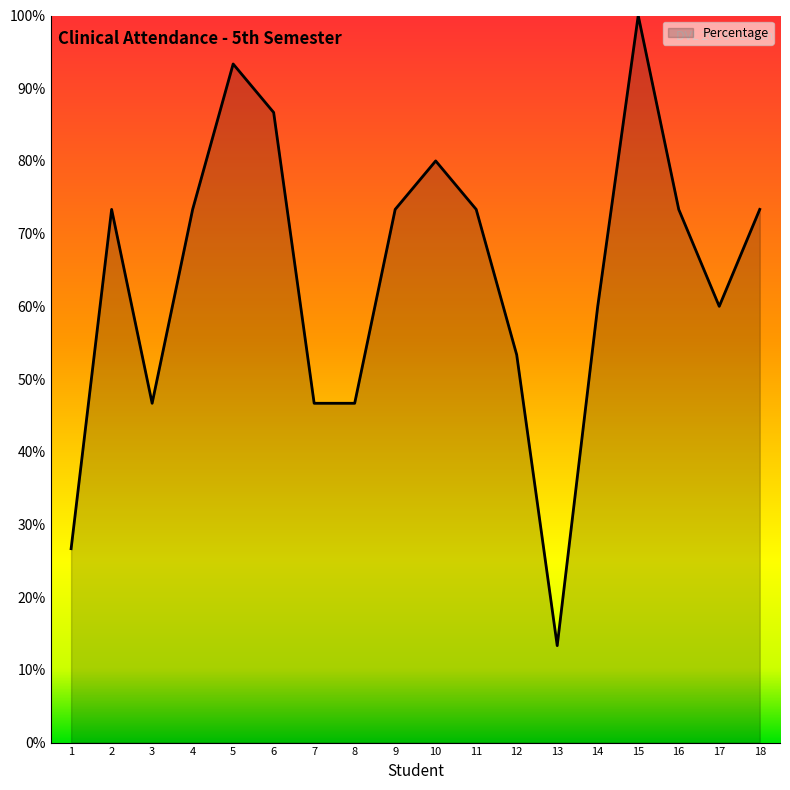

At which label is the value closest to 56?

12